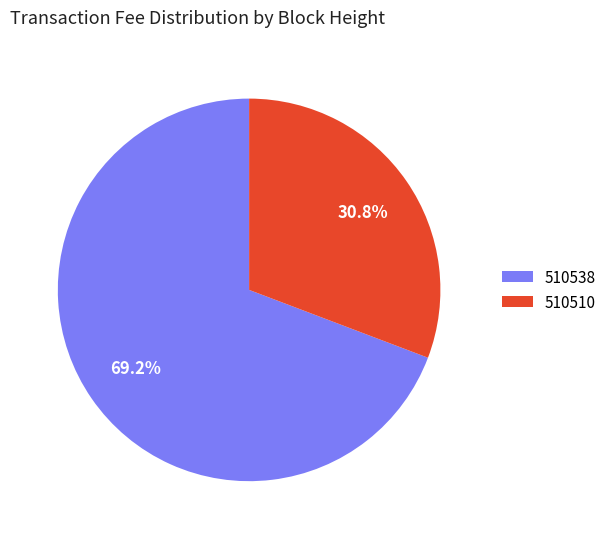

To the nearest percent, what portion does 510538 represent?

69%